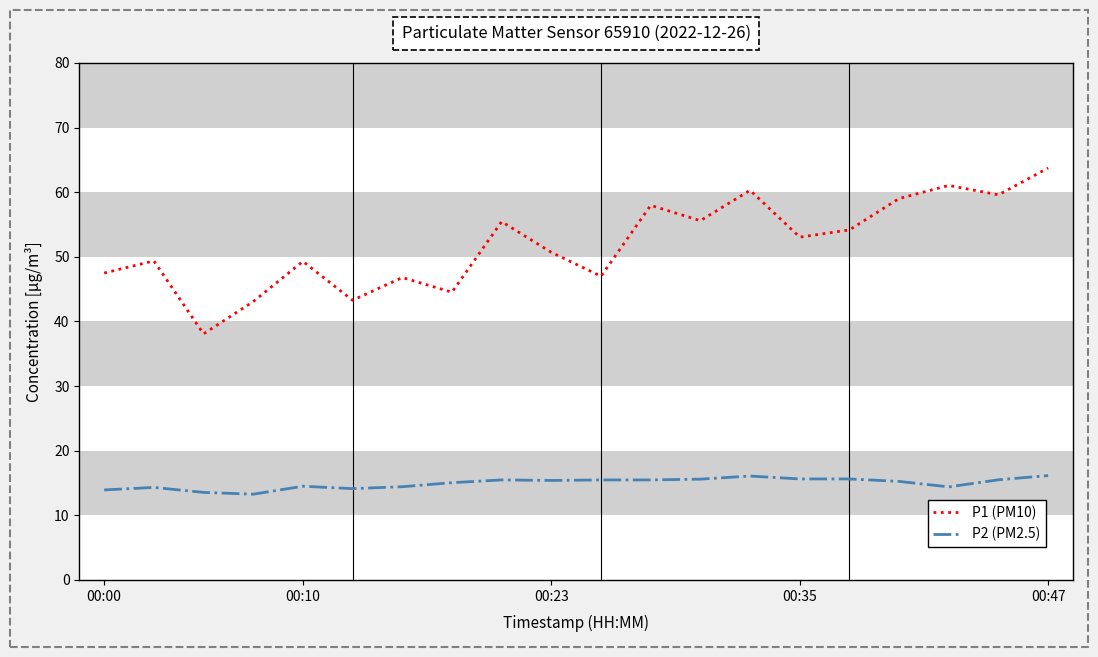

True or false: P2 (PM2.5) has more than 1 points higher than both neighbors.

True